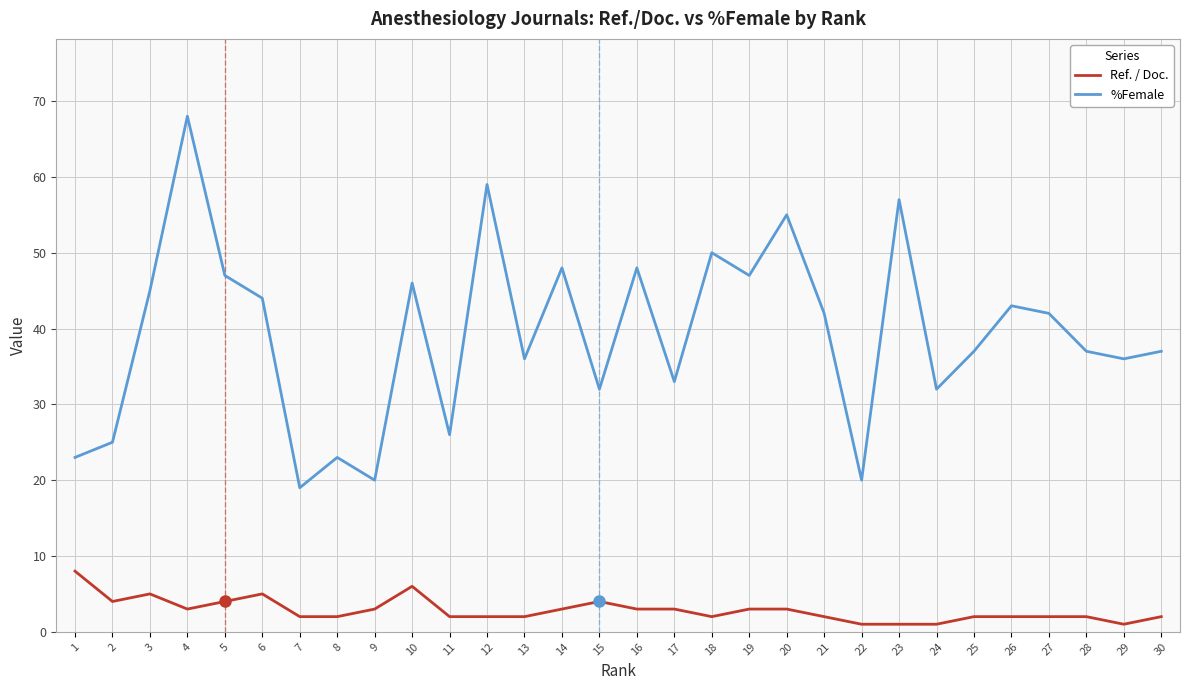

What value does the Ref. / Doc. series have at 7?

2